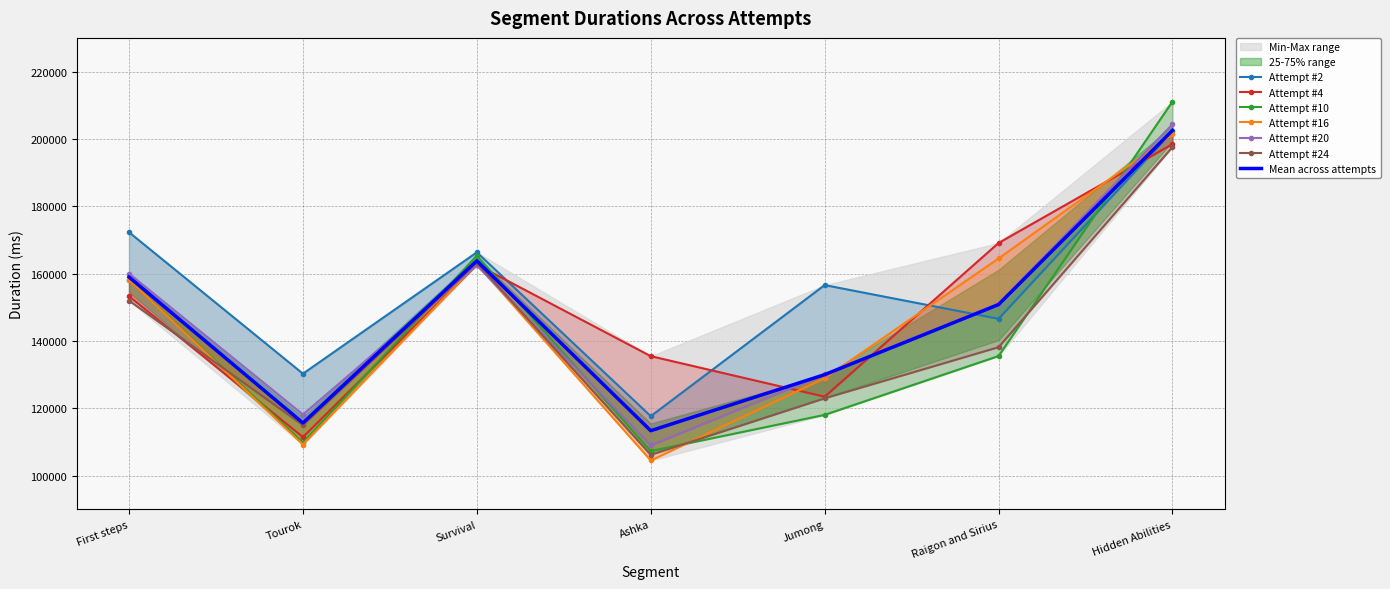

Between which two adjacent categories do Attempt #2 and Attempt #10 first intersect?

Raigon and Sirius and Hidden Abilities